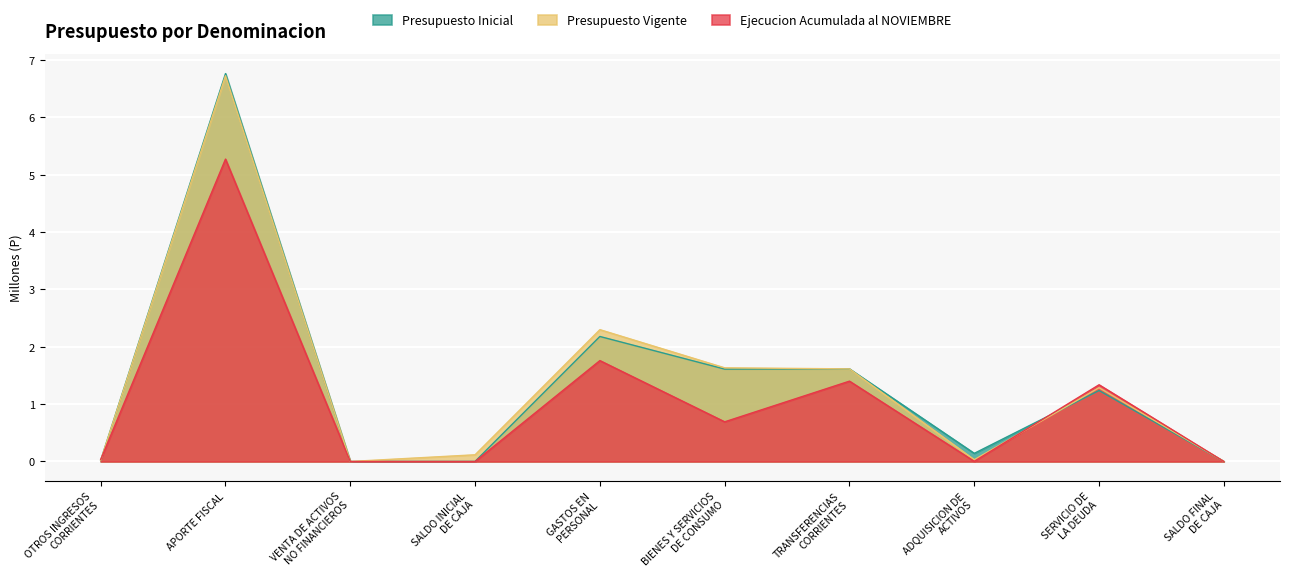

What position from the right is SERVICIO DE
LA DEUDA?

2